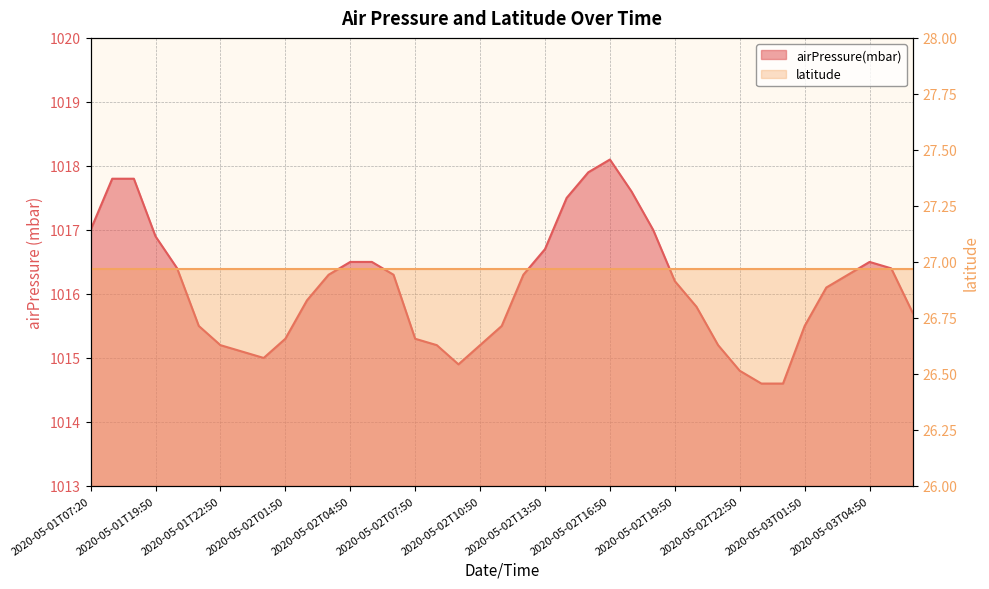

Read the value at 2020-05-02T10:50.

1015.2